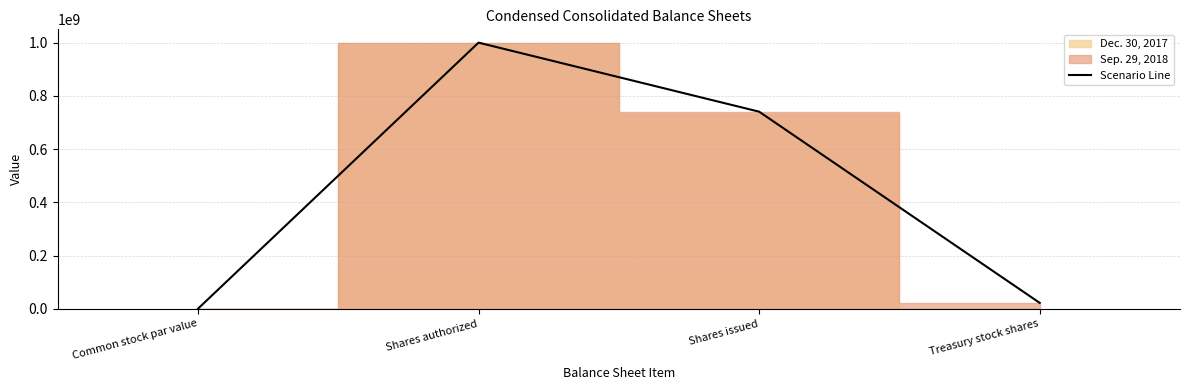

How many values are below 740595000?

2